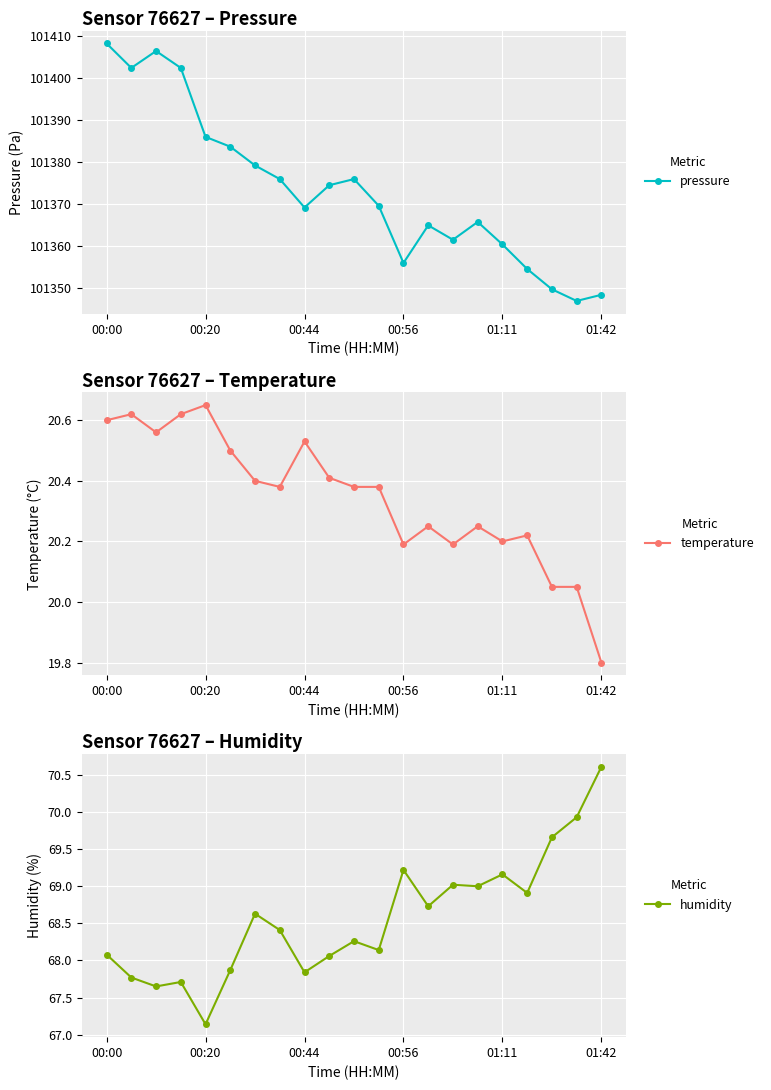

How many lines are shown in the chart?

3